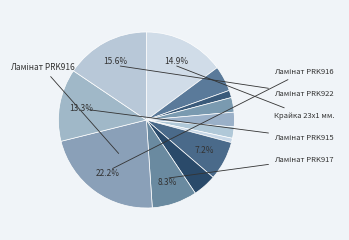

Count the number of slices in the pie.

13